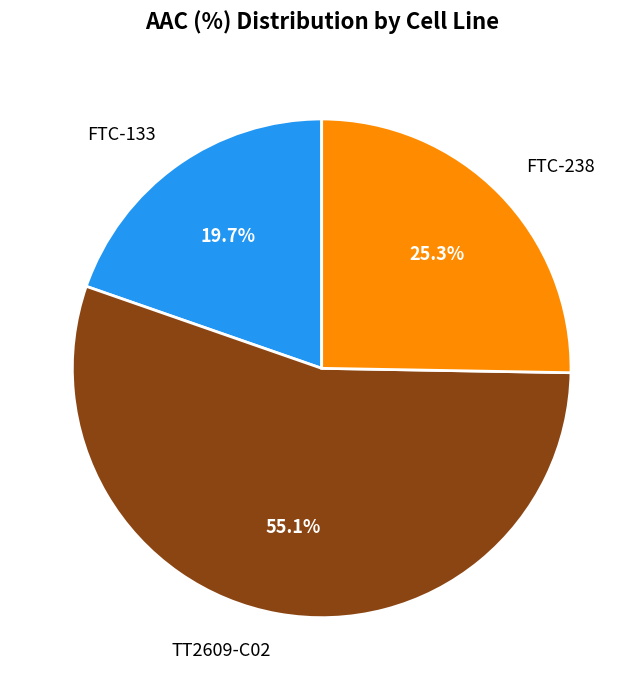

True or false: FTC-238 accounts for 25% of the total.

True